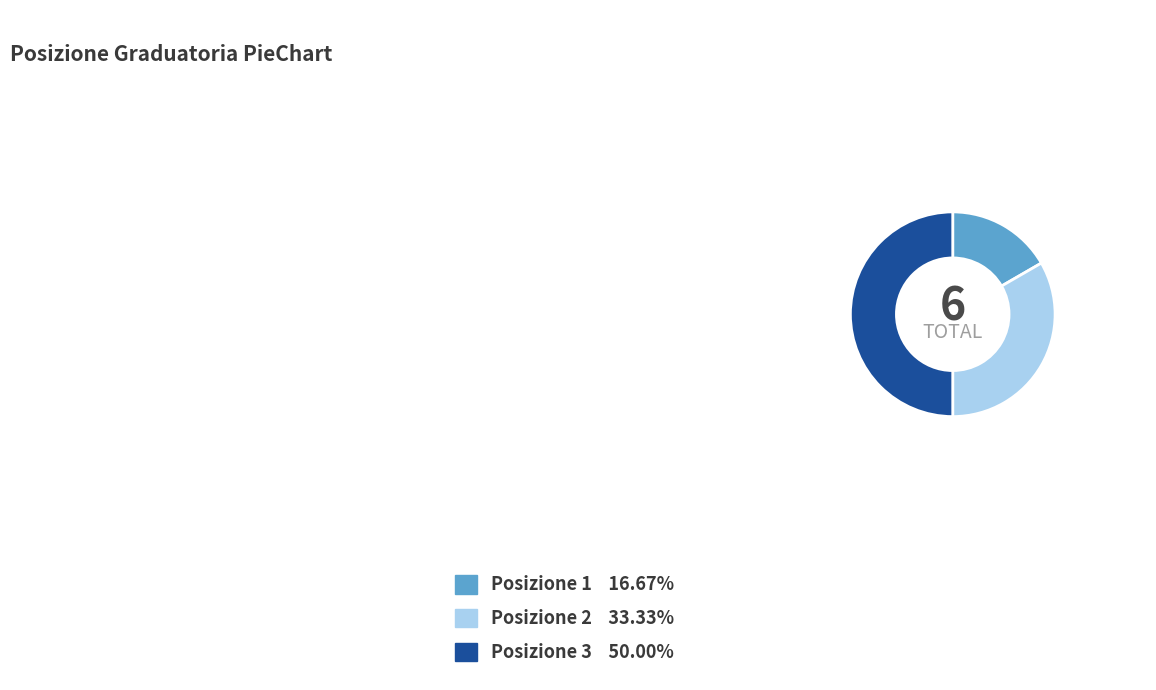

Rank the categories by value from lowest to highest.

Posizione 1, Posizione 2, Posizione 3